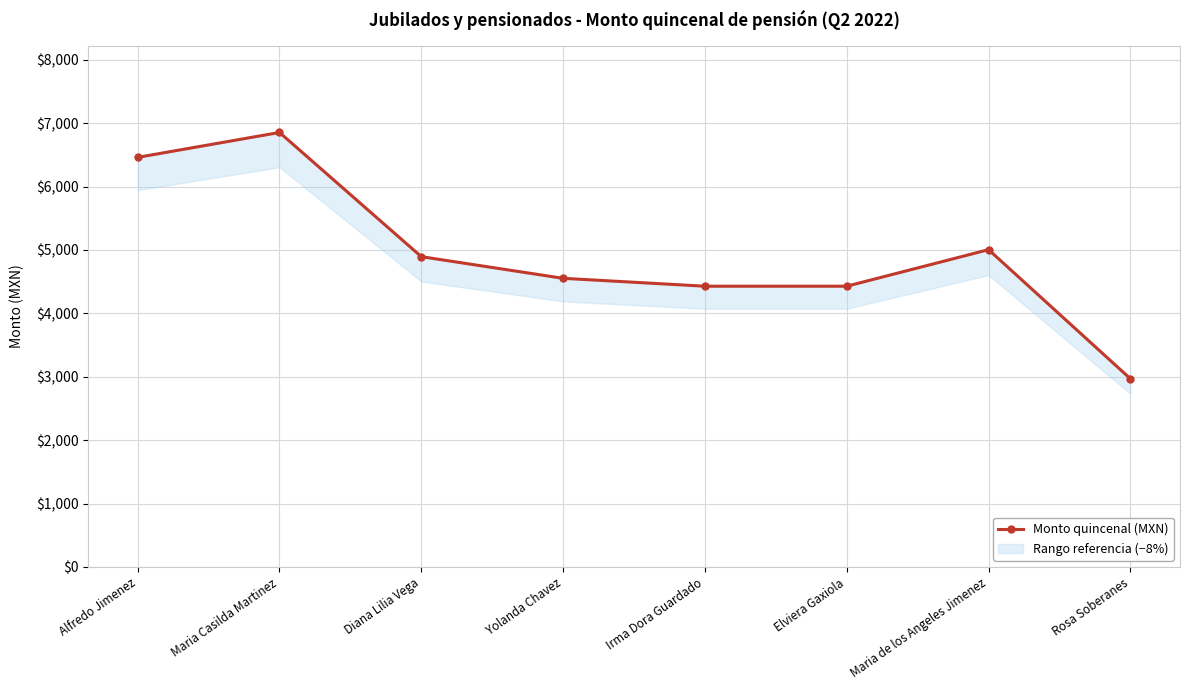

List the labels in order of value, largest first.

Maria Casilda Martinez, Alfredo Jimenez, Maria de los Angeles Jimenez, Diana Lilia Vega, Yolanda Chavez, Irma Dora Guardado, Elviera Gaxiola, Rosa Soberanes